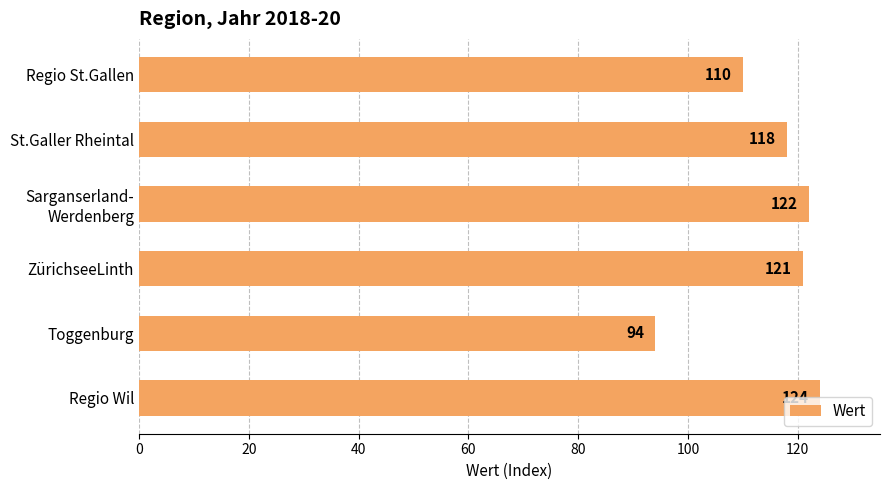

Which has a higher value, Regio St.Gallen or ZürichseeLinth?

ZürichseeLinth